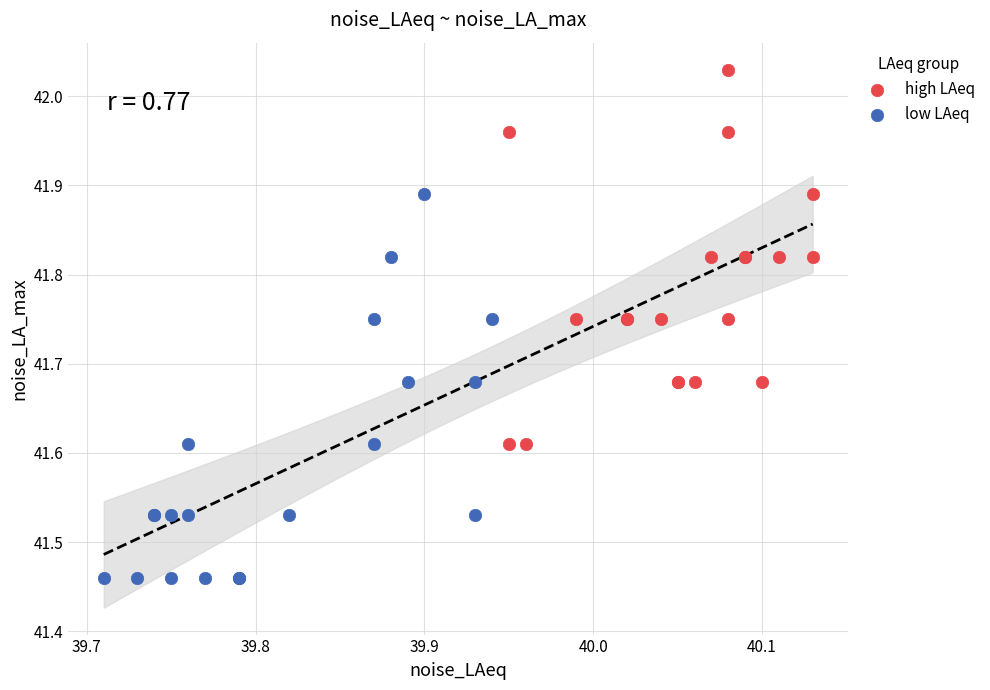

Which series reaches the minimum Y coordinate?

low LAeq